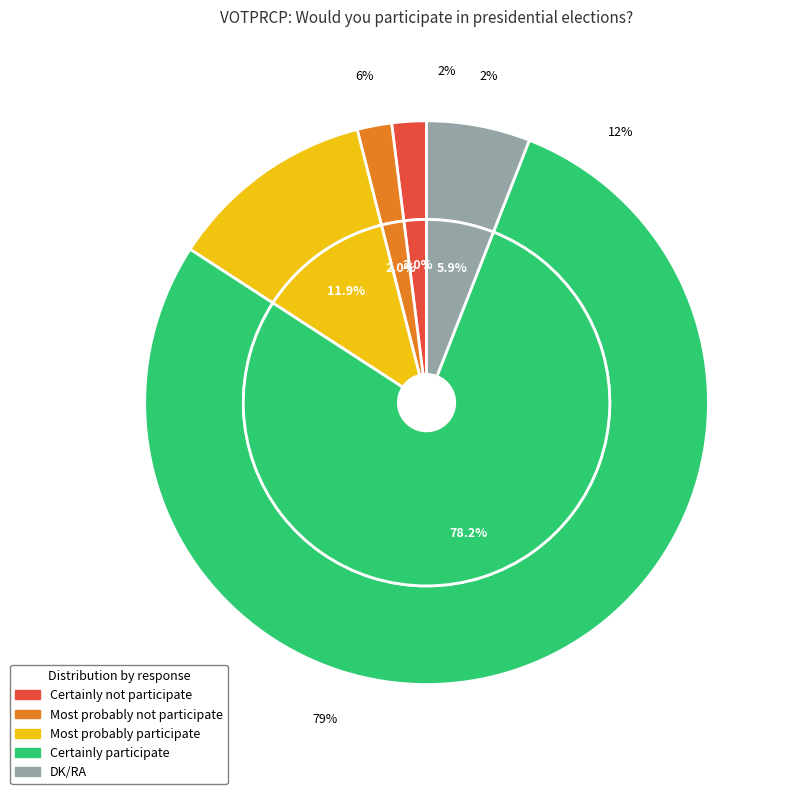

What percentage is the Certainly participate slice, to the nearest percent?

78%